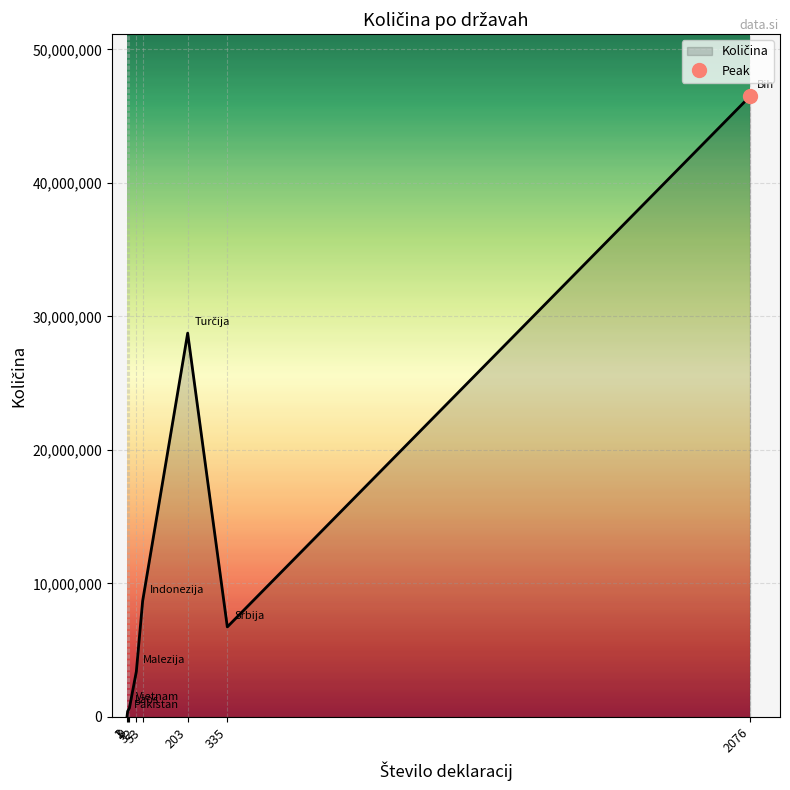

How many interior local valleys (lower than both neighbors) does the data have?

2